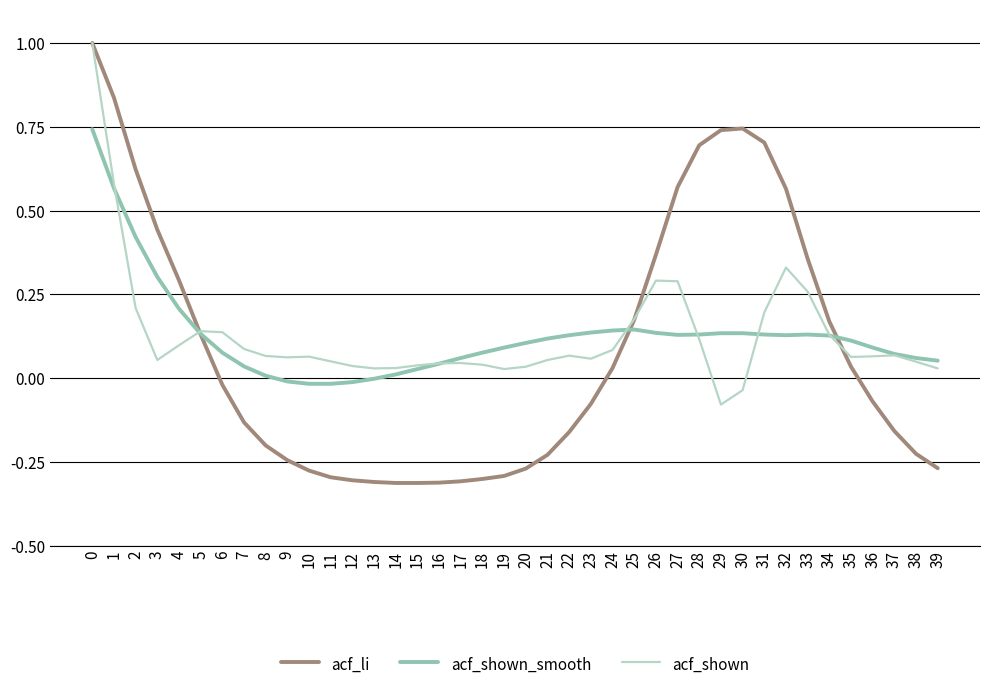

The acf_shown series shows 0.3 at 27. True or false?

True